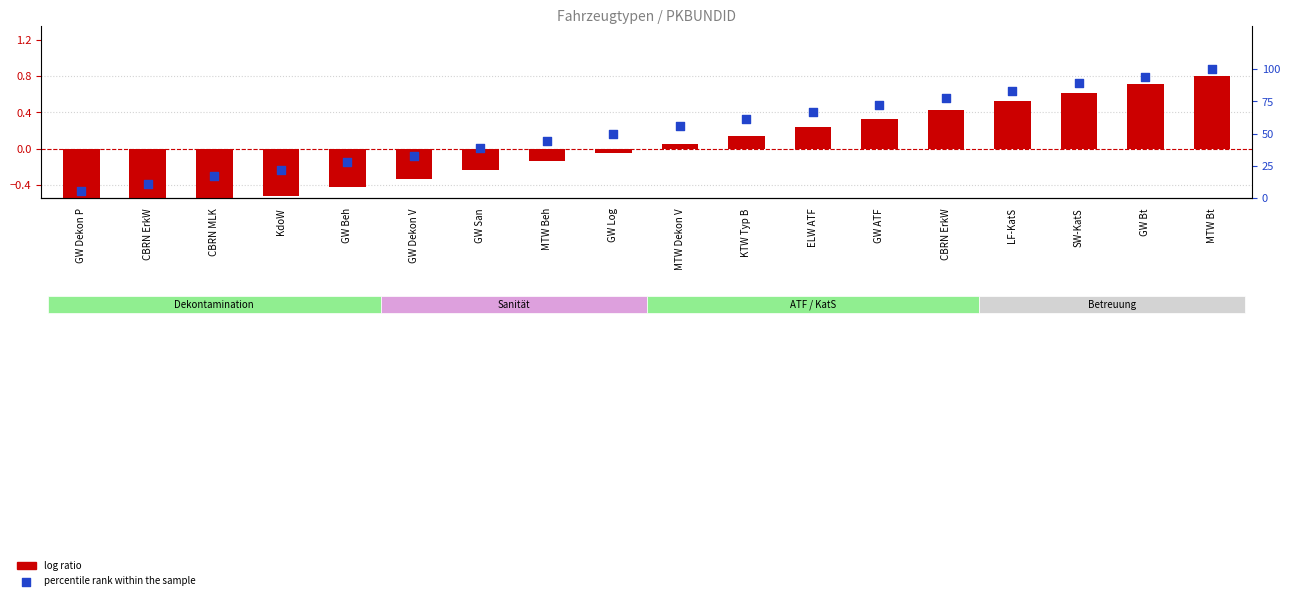

Which series has the widest spread of Y values?

percentile rank within the sample